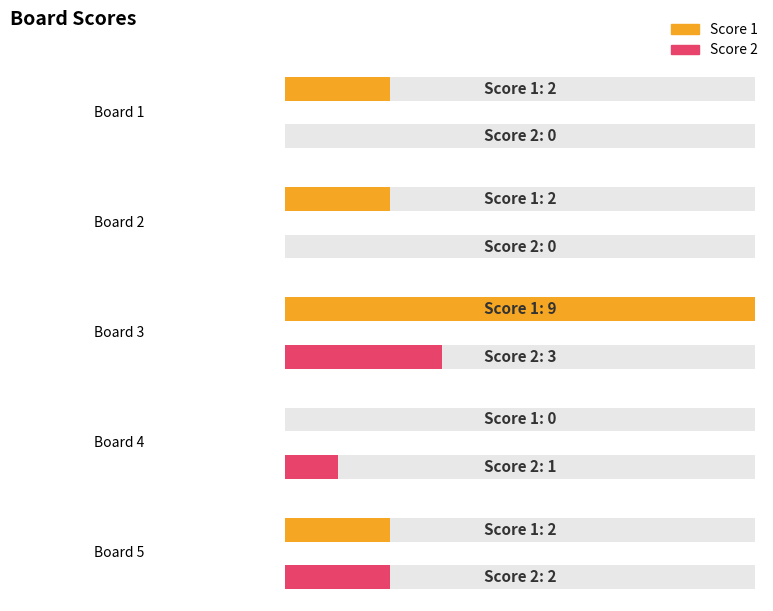

What is the approximate value of Score 2 at Board 5?

2